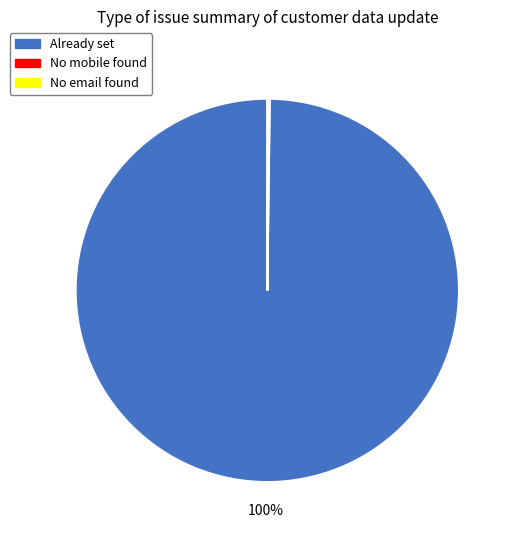

To the nearest percent, what portion does Already set represent?

100%